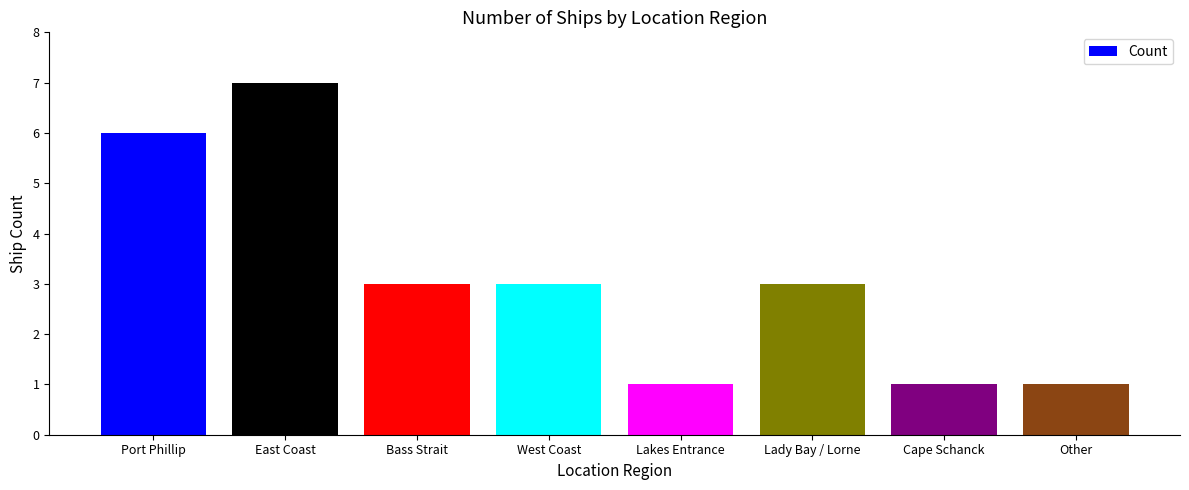

What is the label of the 6th bar from the left?

Lady Bay / Lorne